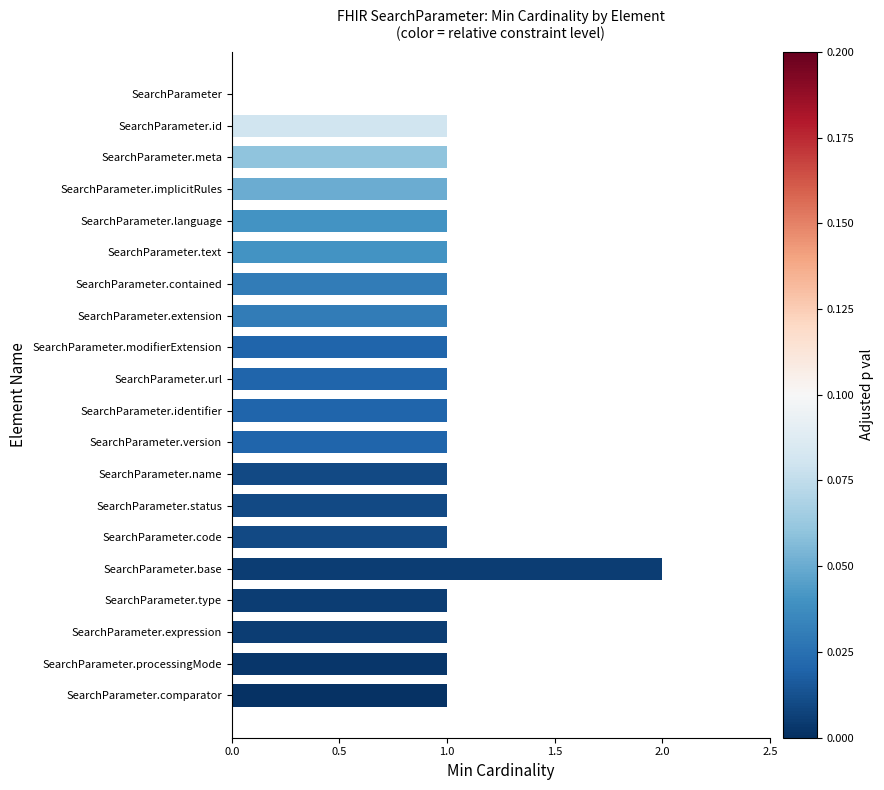

At which category does the chart reach its peak across all series?

SearchParameter.base